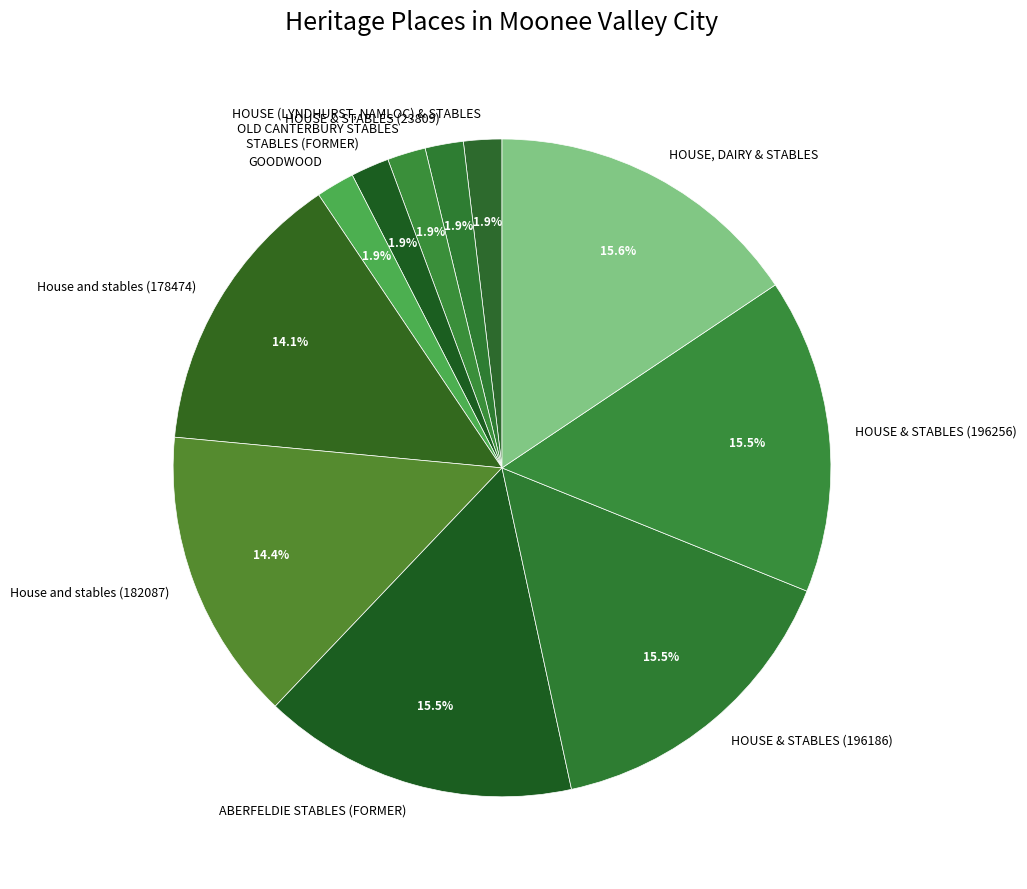

Is there a majority slice in this chart?

No